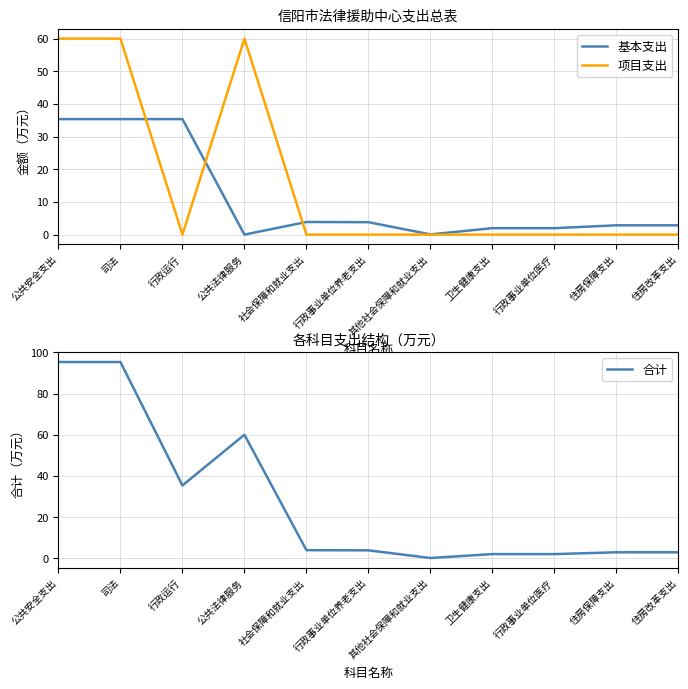

What are all the series names shown in the legend?

基本支出, 项目支出, 合计